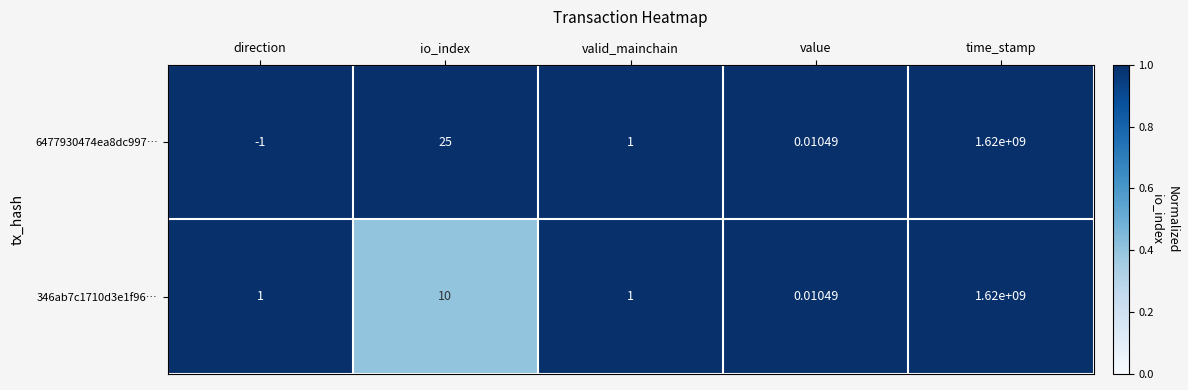

At which category does the chart reach its peak across all series?

time_stamp